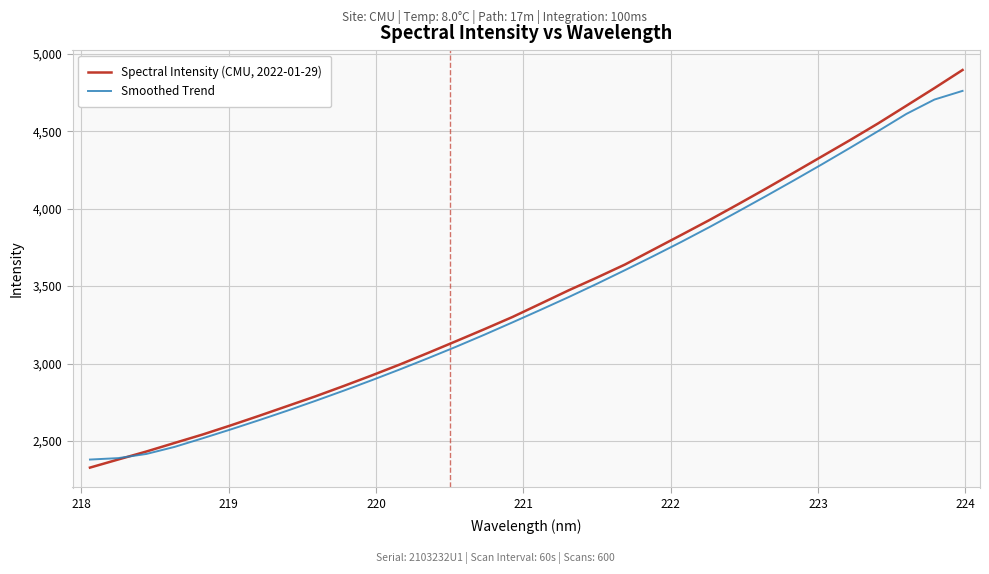

Rank the series by their average value, from lowest to highest.

Smoothed Trend, Spectral Intensity (CMU, 2022-01-29)